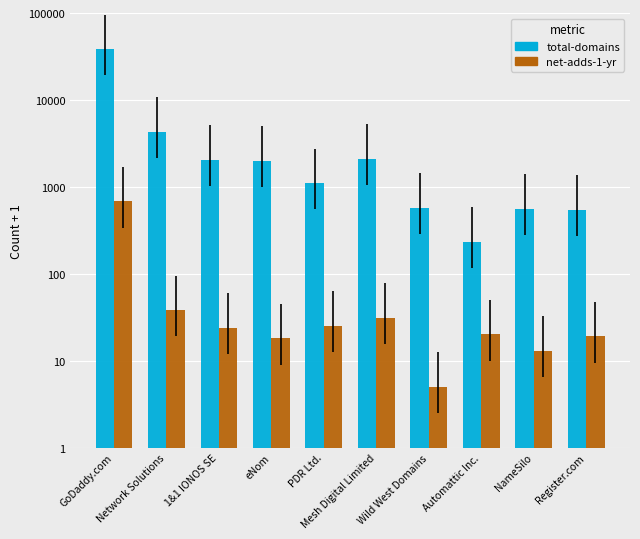

Reading left to right, transcribe all the data shown in this chart.

total-domains: GoDaddy.com=38196	Network Solutions=4323	1&1 IONOS SE=2053	eNom=1992	PDR Ltd.=1102	Mesh Digital Limited=2109	Wild West Domains=576	Automattic Inc.=233	NameSilo=558	Register.com=547
net-adds-1-yr: GoDaddy.com=679	Network Solutions=38	1&1 IONOS SE=24	eNom=18	PDR Ltd.=25	Mesh Digital Limited=31	Wild West Domains=5	Automattic Inc.=20	NameSilo=13	Register.com=19